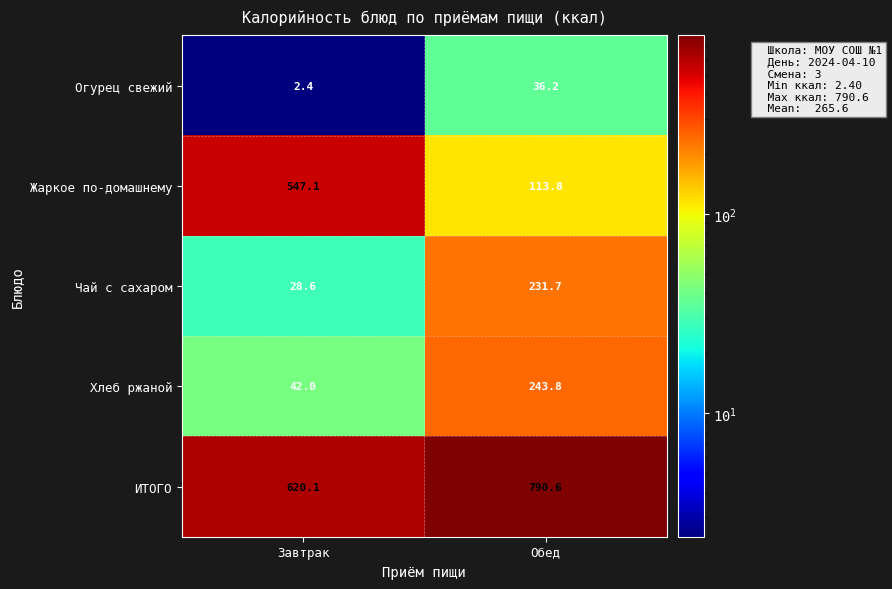

How many data points in Хлеб ржаной are less than 243?

1